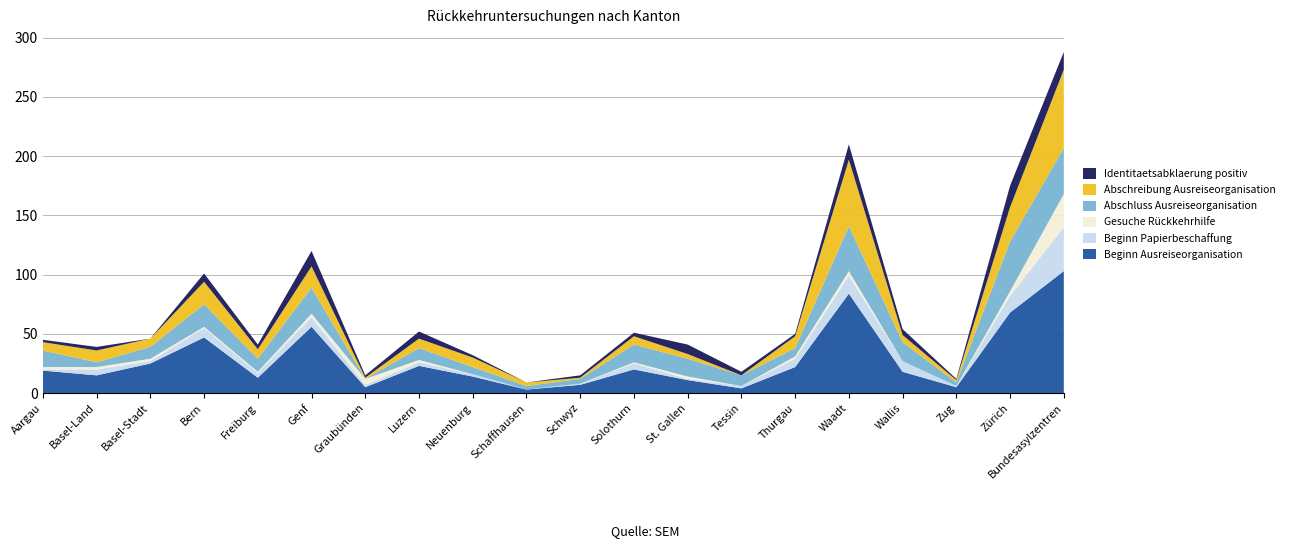

Reading left to right, extract all data points from this chart.

Beginn Ausreiseorganisation: 19	15	25	47	13	56	5	23	14	3	7	20	11	4	22	84	18	5	68	103
Beginn Papierbeschaffung: 1	5	2	8	4	8	2	3	2	0	1	5	1	2	7	15	9	1	14	37
Gesuche Rückkehrhilfe: 2	2	2	1	1	3	5	2	0	0	0	1	2	0	2	4	0	0	4	28
Abschluss Ausreiseorganisation: 14	4	10	19	11	22	0	10	6	3	4	15	15	9	7	38	16	3	42	39
Abschreibung Ausreiseorganisation: 7	10	7	19	8	18	1	8	8	3	1	7	4	0	10	56	6	2	29	66
Identitaetsabklaerung positiv: 2	3	0	7	4	13	2	6	2	0	2	3	8	3	2	13	5	1	18	15